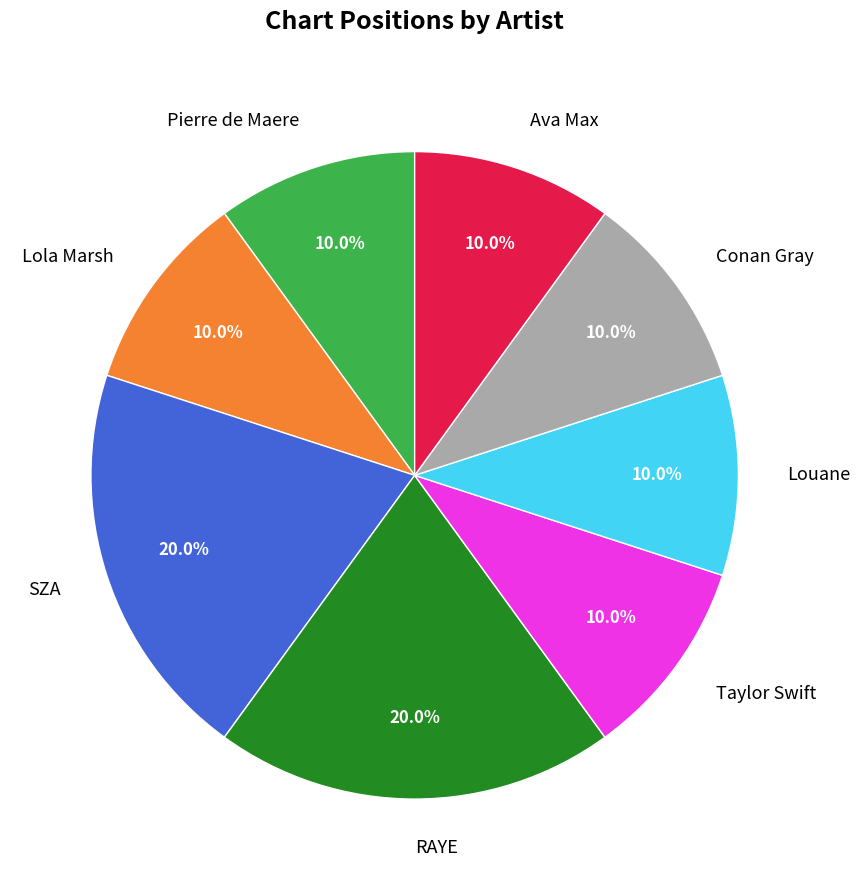

Is Pierre de Maere the majority of the pie?

No